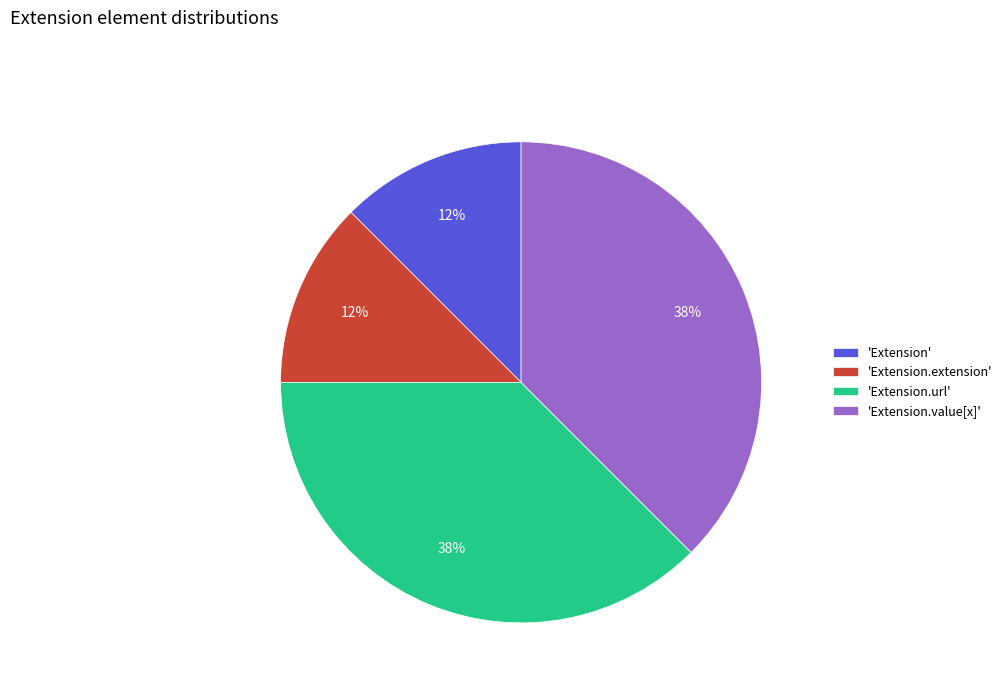

The 'Extension.extension' slice represents 1% of the pie. True or false?

False